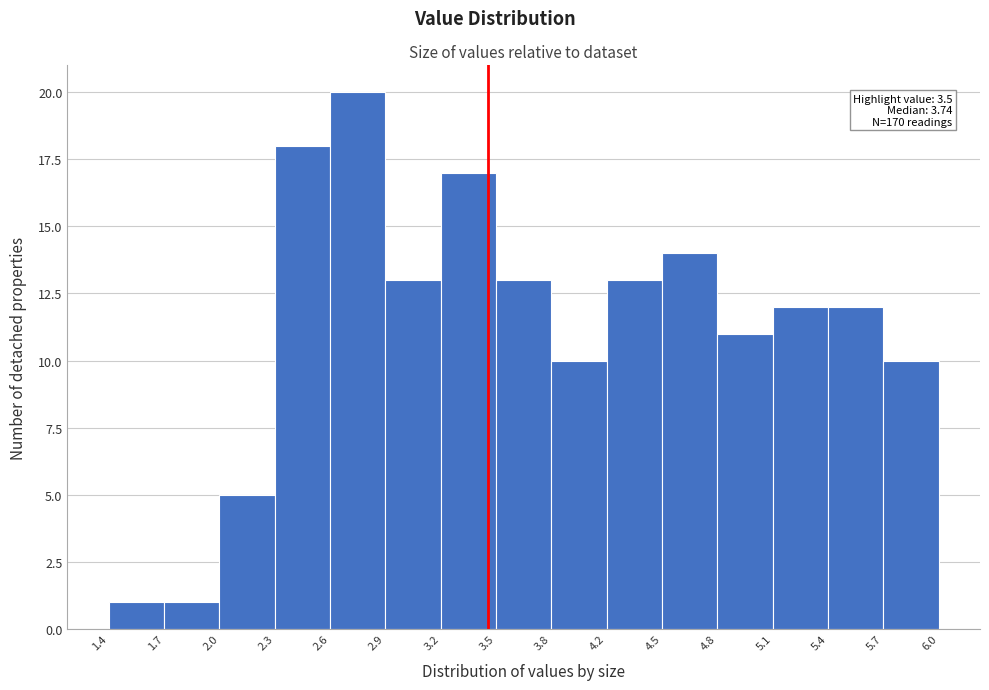

Over which range of the x-axis is the bar tallest?

2.6 to 2.9